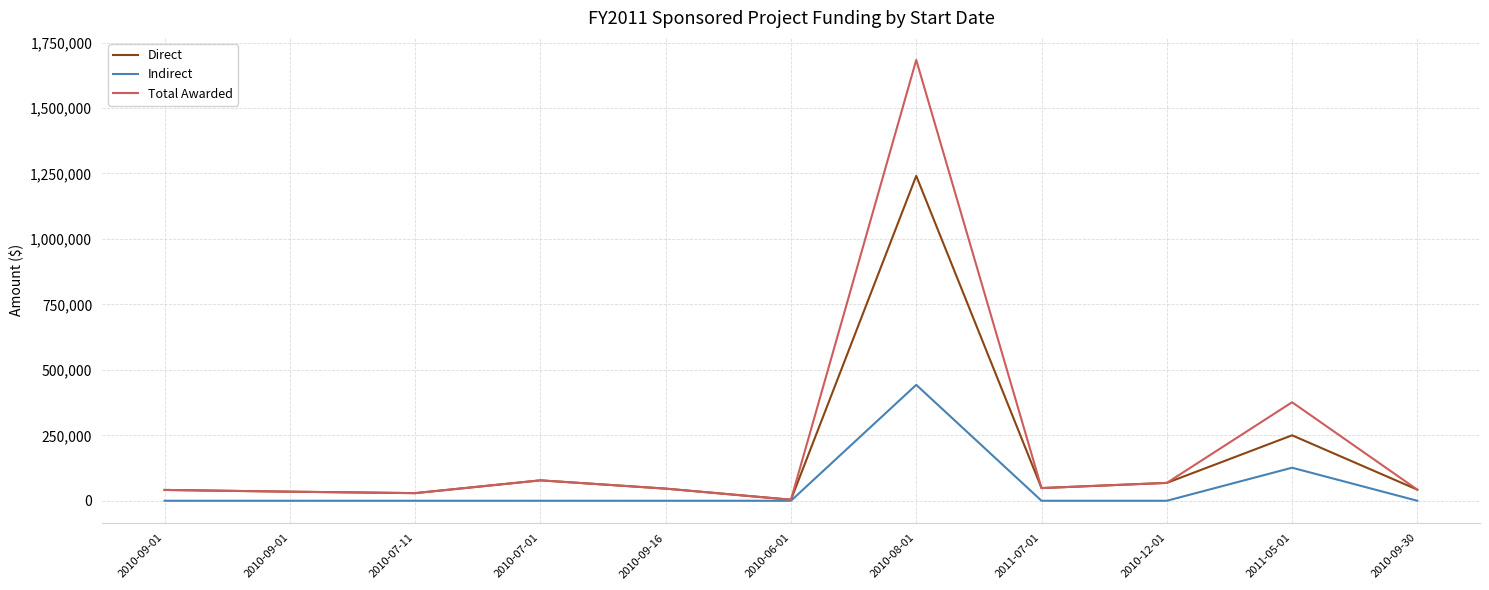

In Total Awarded, how many points are higher than both neighbors (excluding endpoints)?

3